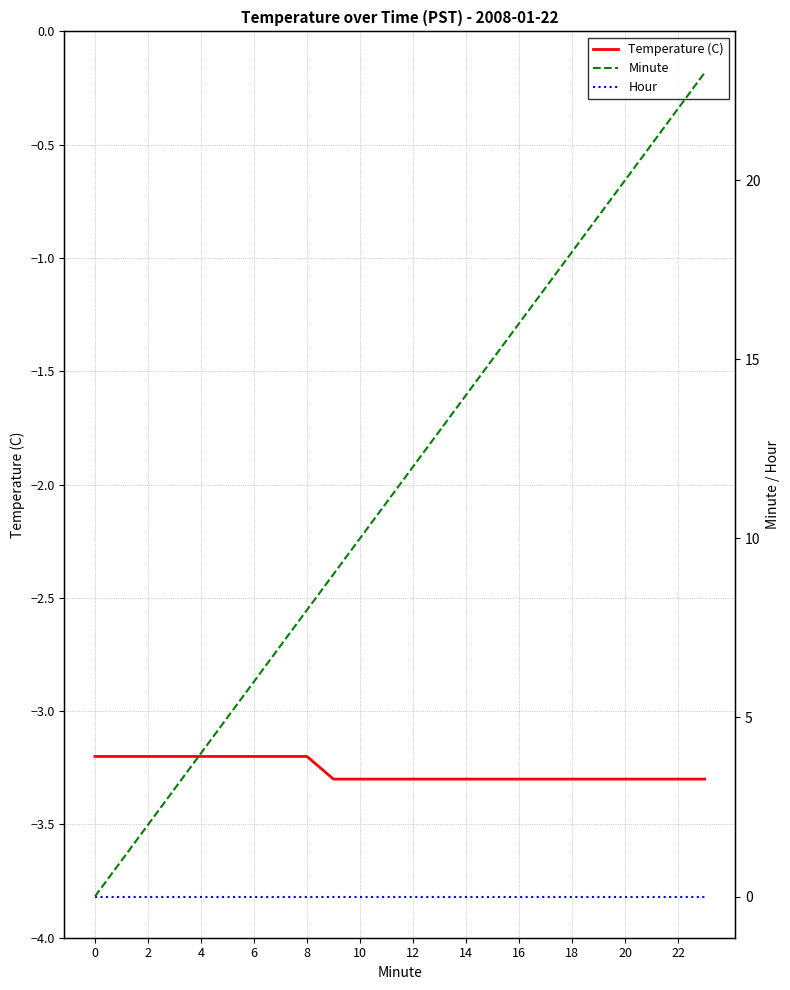

What are all the series names shown in the legend?

Temperature (C), Minute, Hour